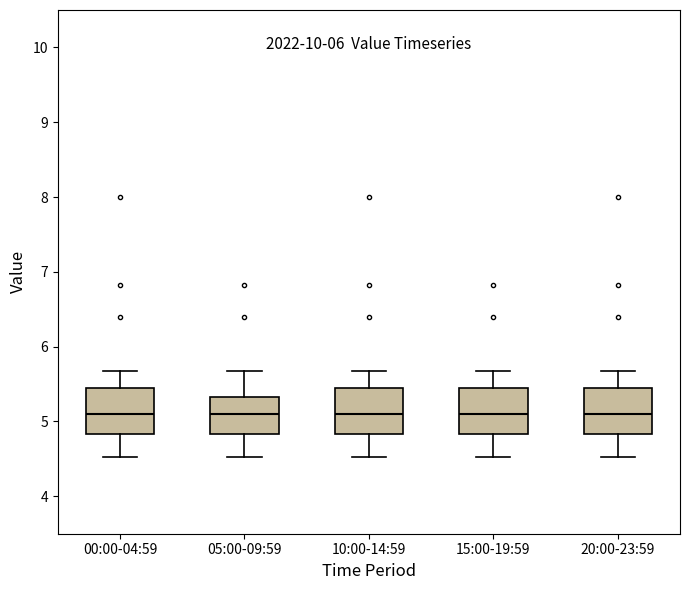

Where is the lower edge of the box for 15:00-19:59 on the y-axis? The values are not printed on the chart, so give them approximately, as read against the axis.

4.8